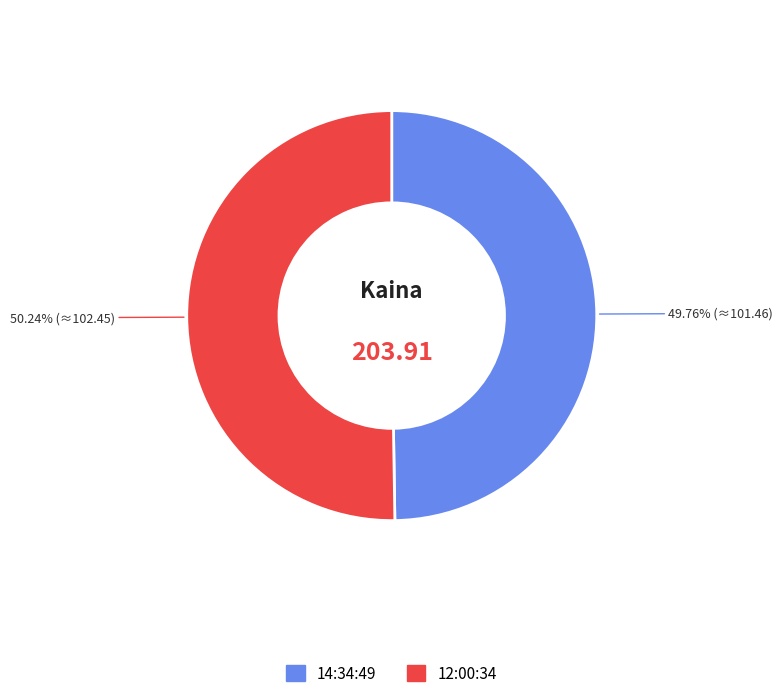

Is there a majority slice in this chart?

Yes